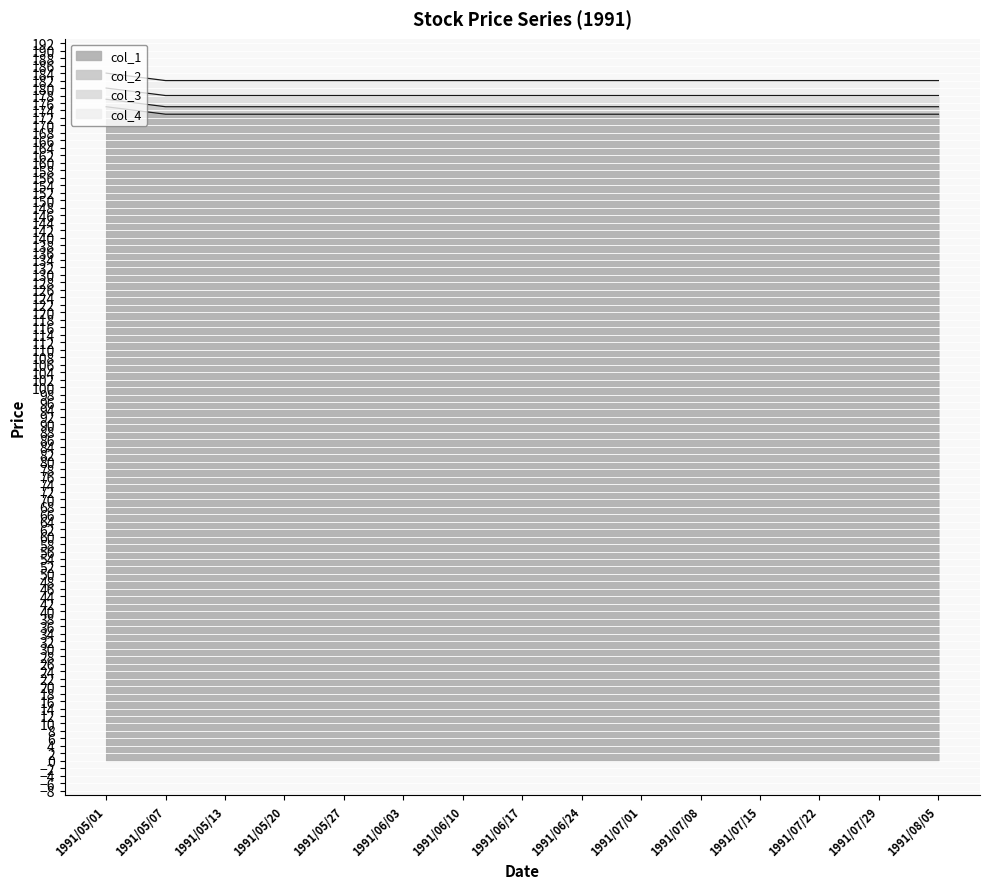

True or false: col_3 and col_4 intersect in this chart.

False